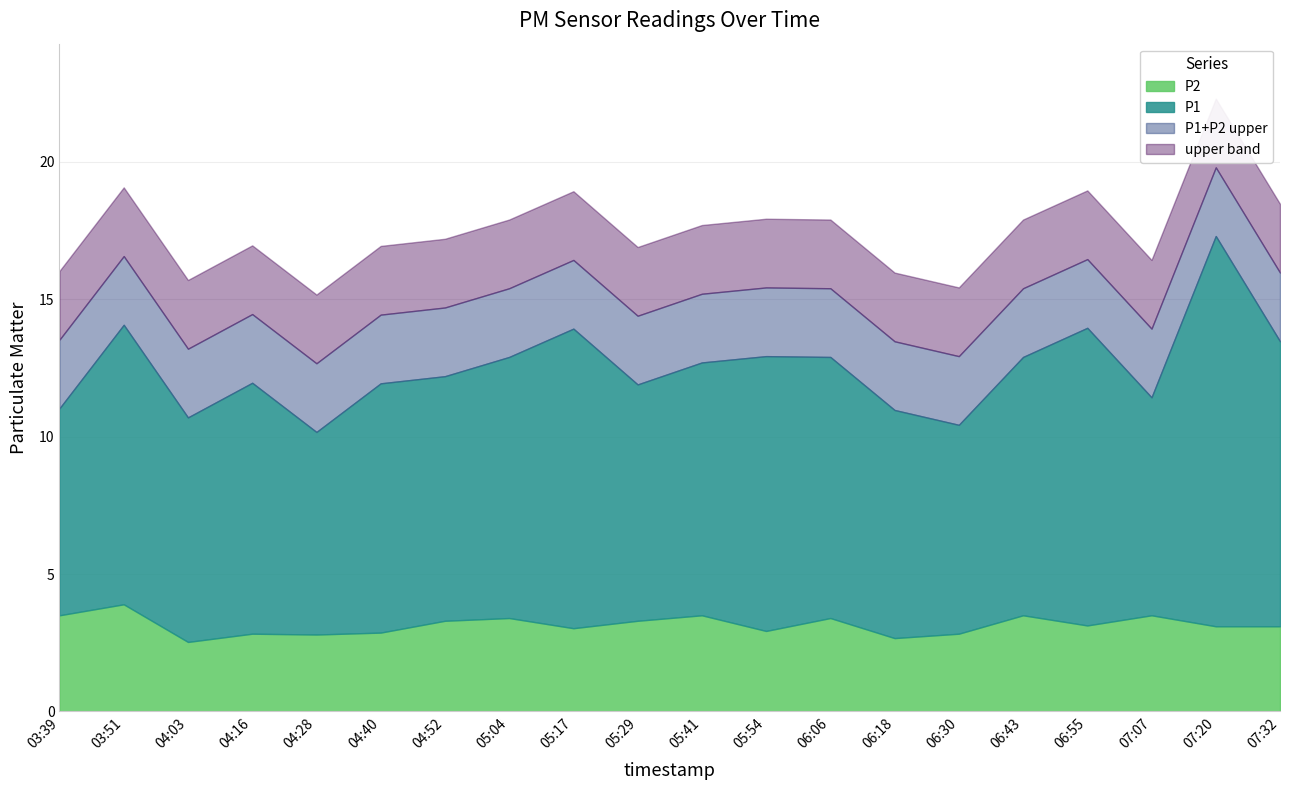

Where is the first local minimum for P1?

04:03